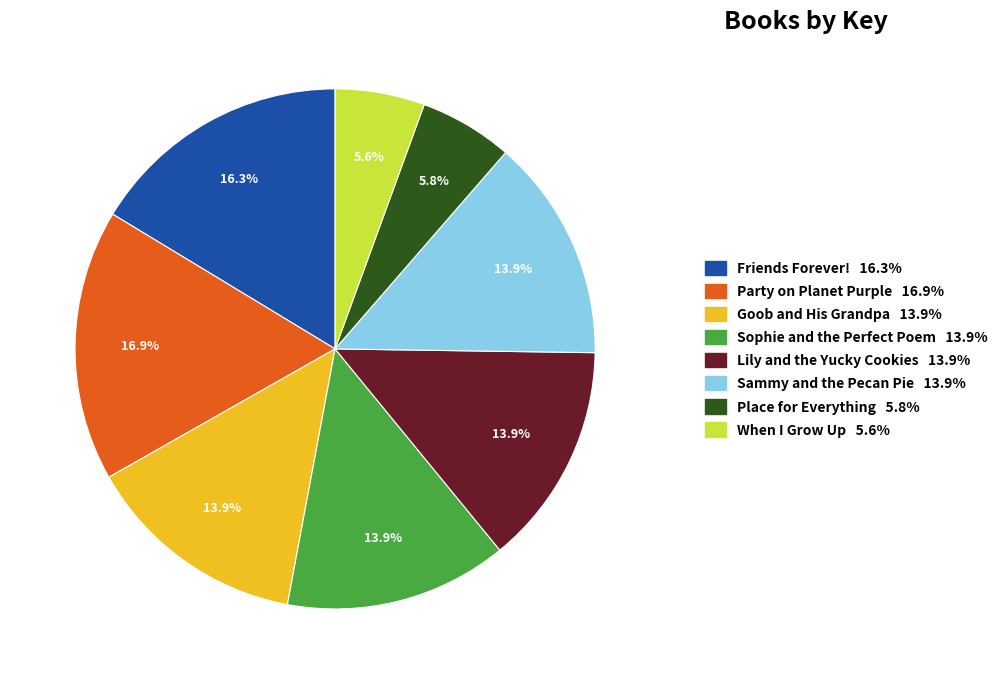

How much of the chart is everything except Friends Forever!?

83.7%